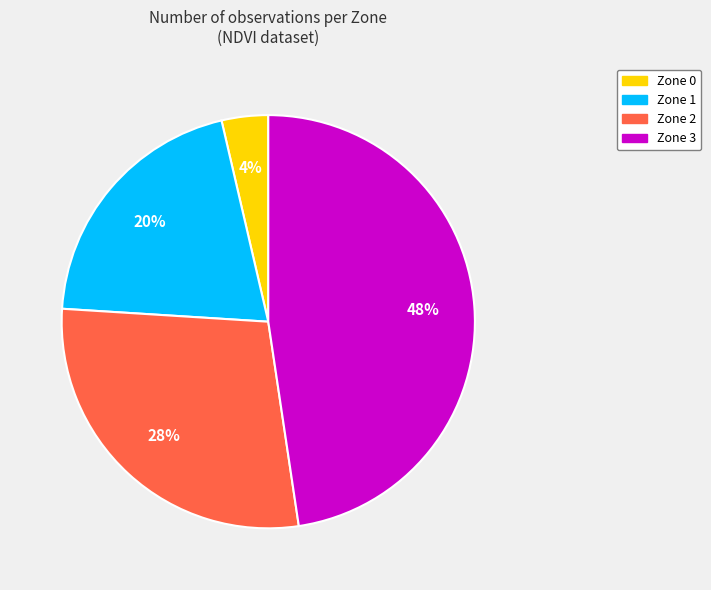

Which slice is the smallest?

Zone 0